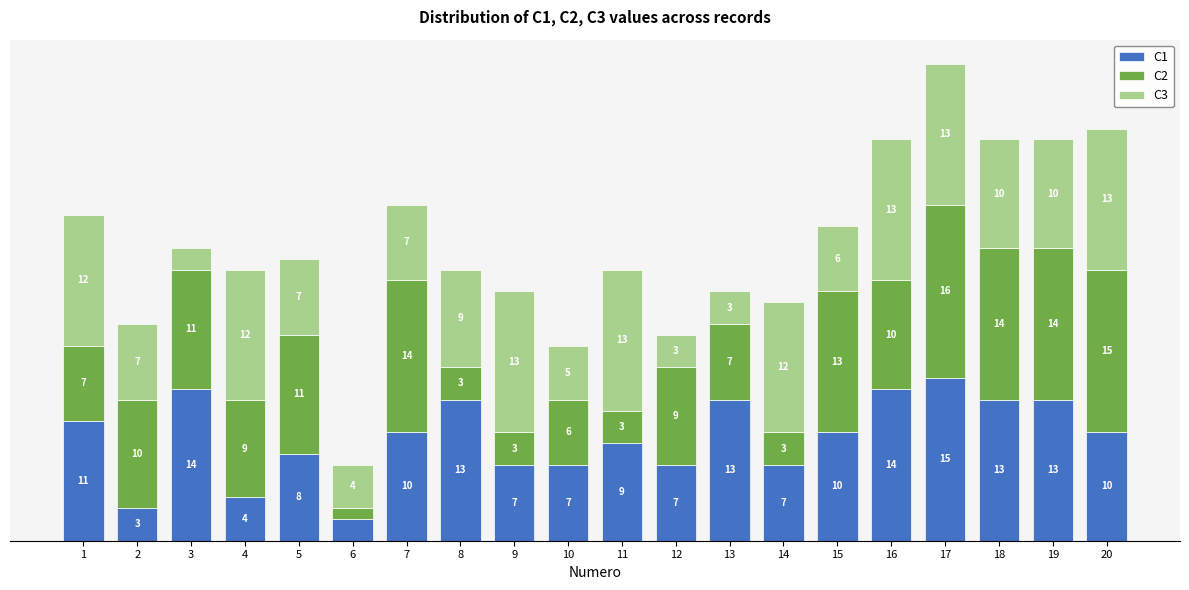

At how many categories does at least one series exceed 6?

19